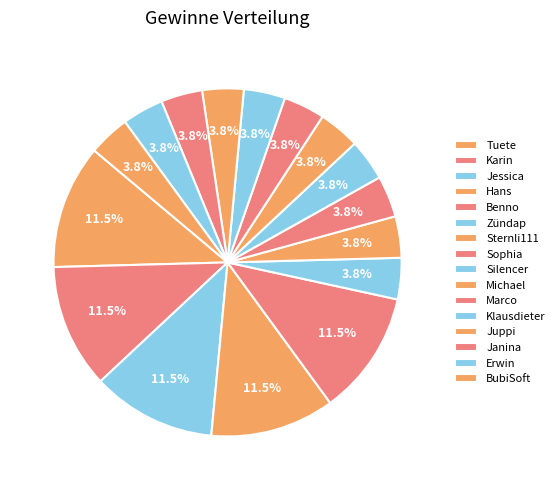

What is the largest slice in the pie chart?

Tuete